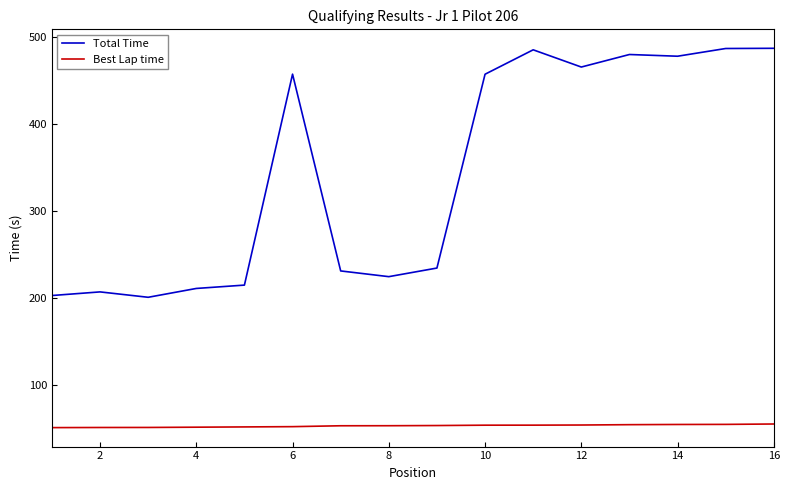

Which series has the largest total across all categories?

Total Time